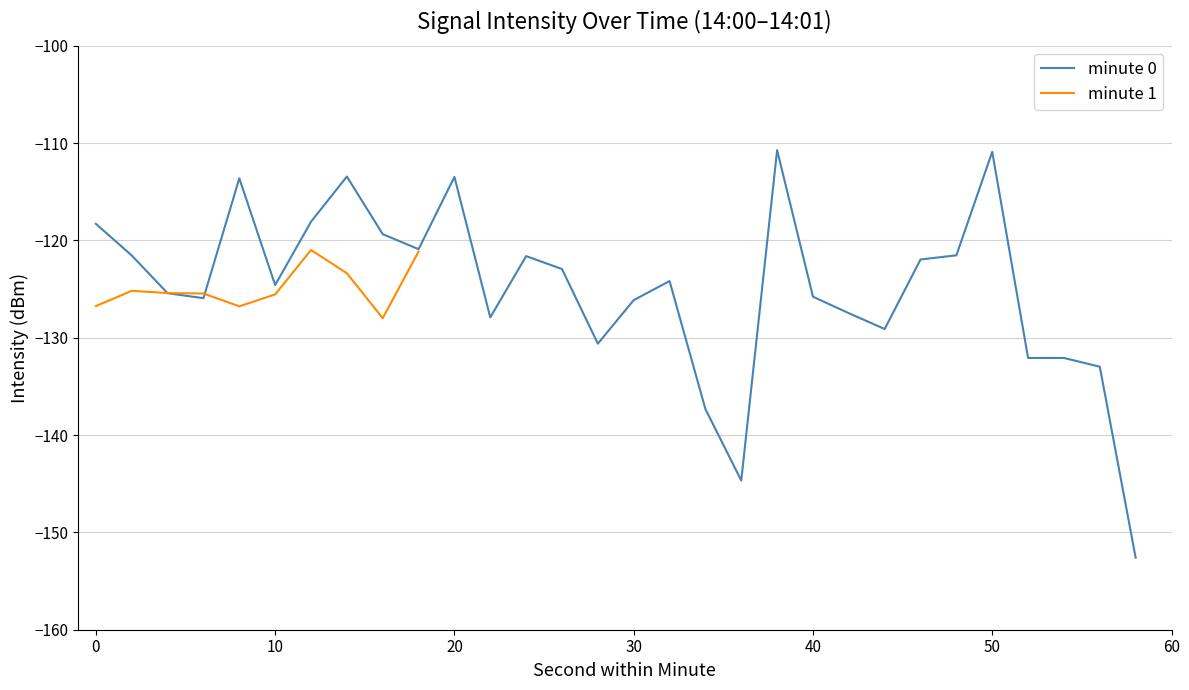

What is the minimum value for minute 0?

-152.6